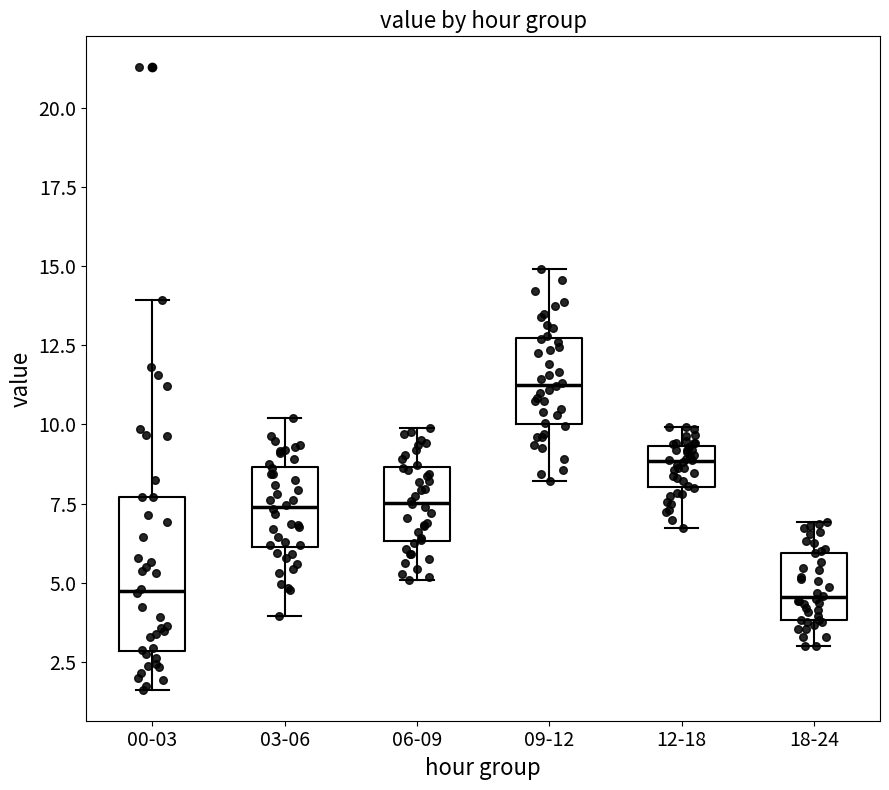

Reading left to right, transcribe this box plot: for each box, give where its median line is, the range the box spans, and where its two whiskers end, as read against the y-axis. The values are not printed on the chart, so give them approximately, as read against the axis.

00-03: median 5.0, box 3.0 to 7.5, whiskers 1.5 to 14.0
03-06: median 7.5, box 6.0 to 8.5, whiskers 4.0 to 10.0
06-09: median 7.5, box 6.5 to 8.5, whiskers 5.0 to 10.0
09-12: median 11.5, box 10.0 to 12.5, whiskers 8.0 to 15.0
12-18: median 9.0, box 8.0 to 9.5, whiskers 6.5 to 10.0
18-24: median 4.5, box 4.0 to 6.0, whiskers 3.0 to 7.0